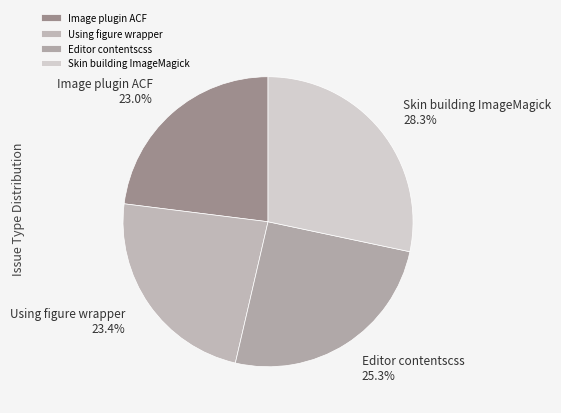

Between Editor contentscss and Using figure wrapper, which is larger?

Editor contentscss